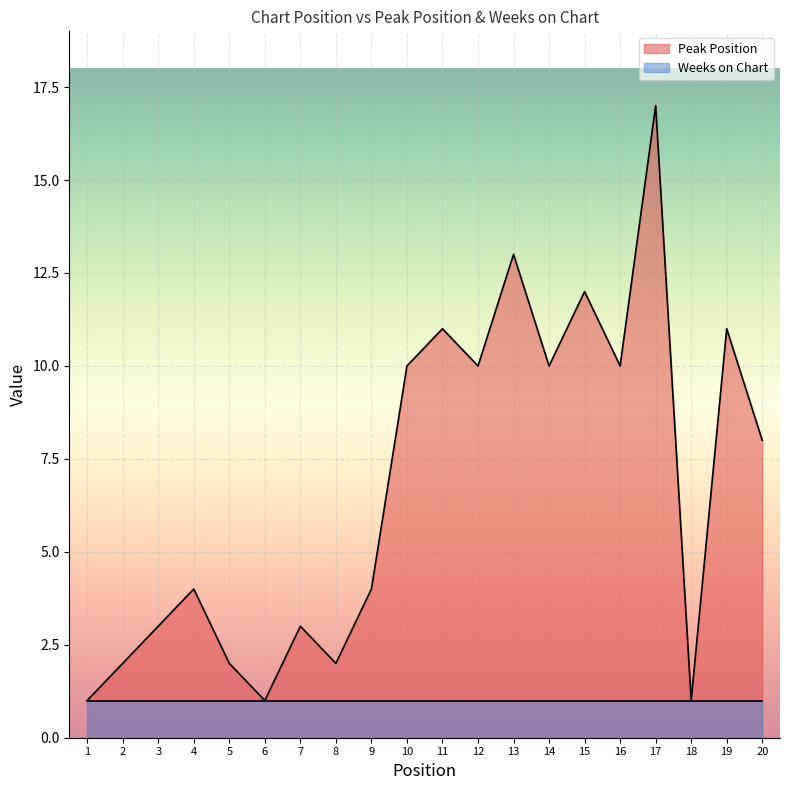

Which has a higher value, 18 or 1?

18